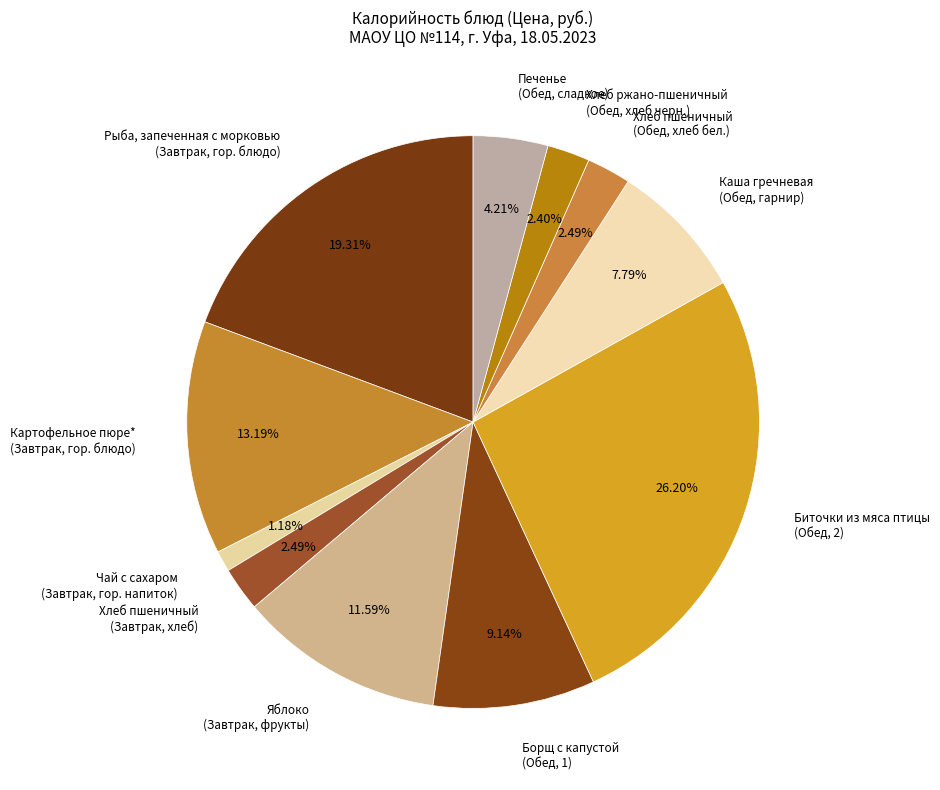

Count the number of slices in the pie.

11